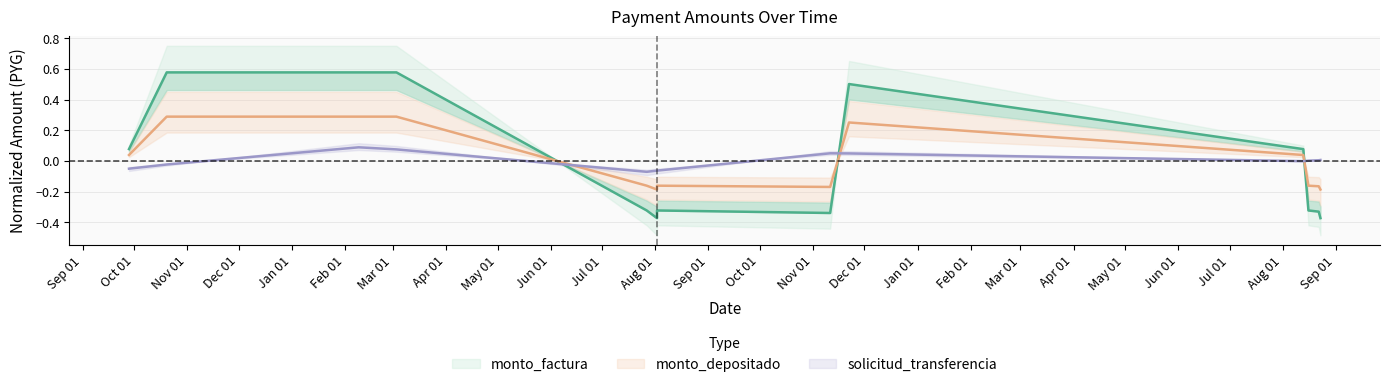

At 2011-08-02, list the series in order from largest to smallest.

solicitud_transferencia, monto_depositado, monto_factura